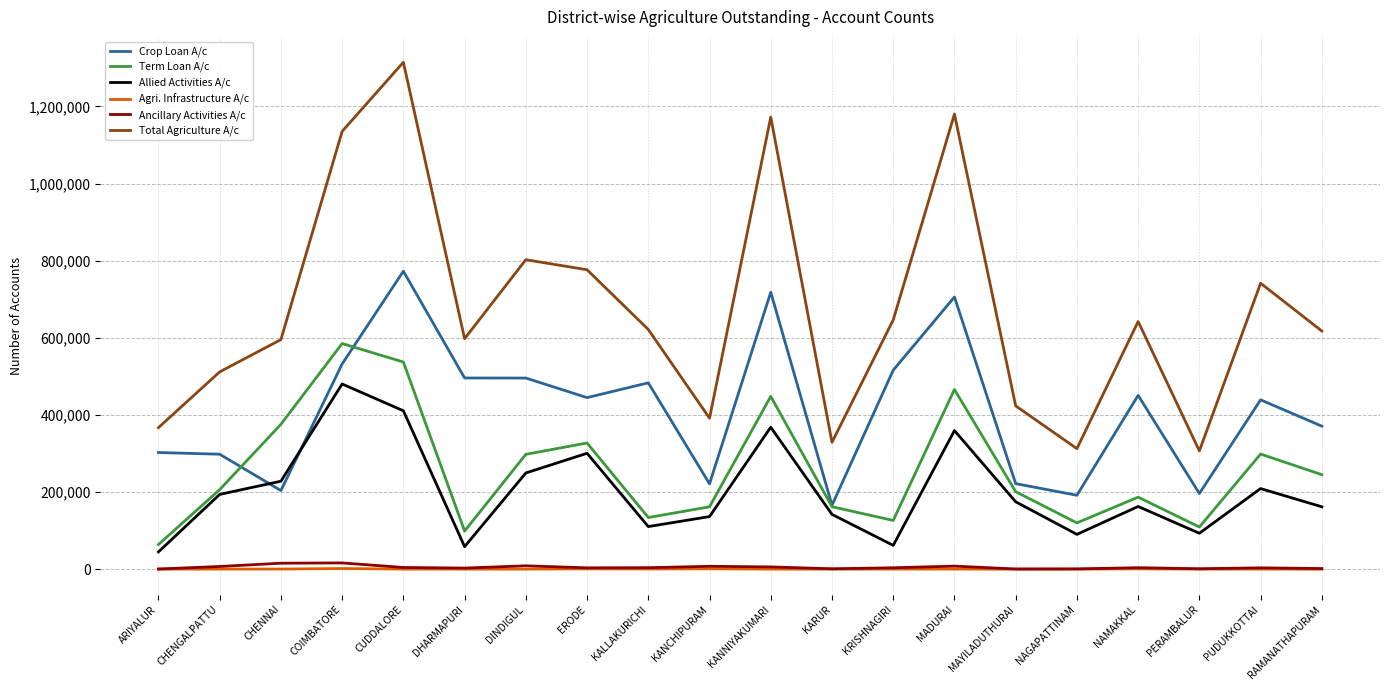

True or false: Agri. Infrastructure A/c and Crop Loan A/c intersect in this chart.

False